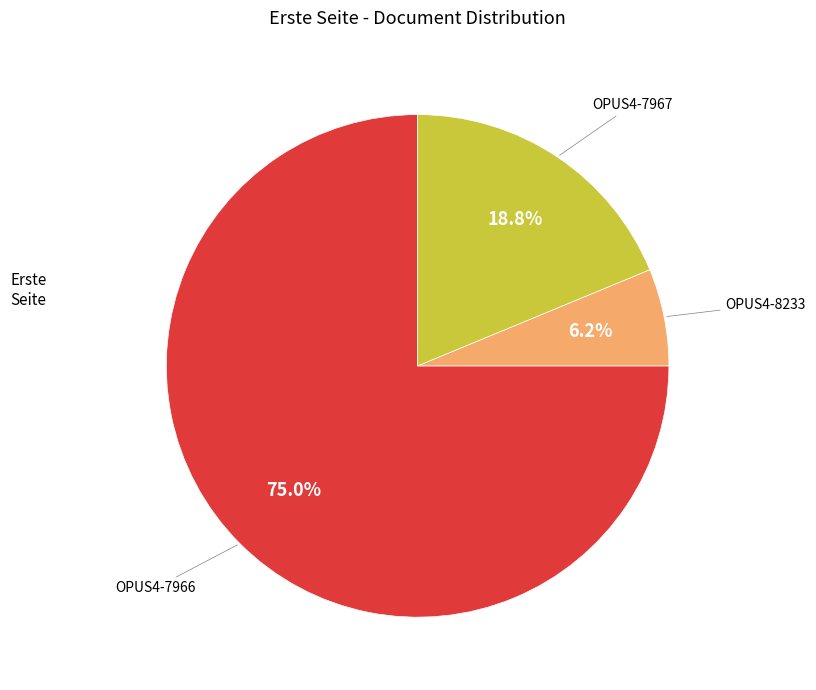

Is there a majority slice in this chart?

Yes